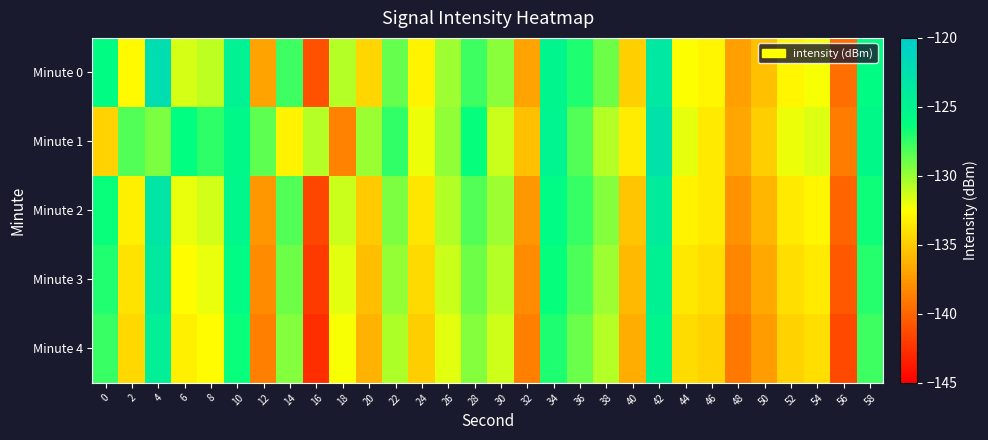

What is the minimum value shown in the chart?

-142.7